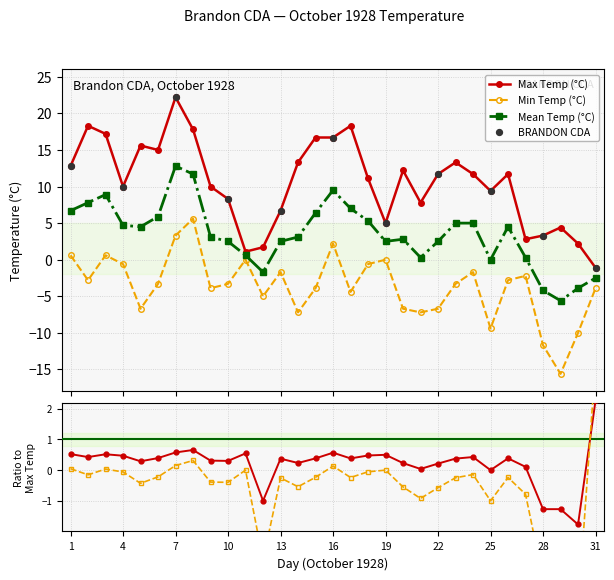

What is the total value across all series at 07?

38.3